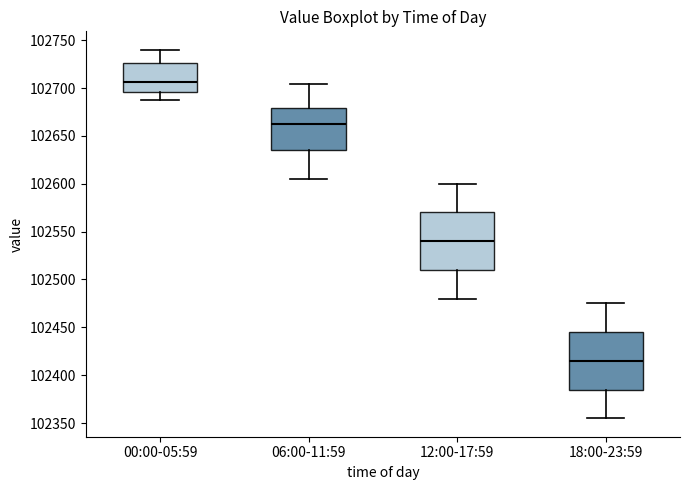

Reading left to right, read every box against the y-axis: the position of its median line, the range the box covers, and the ends of its whiskers. The values are not printed on the chart, so give them approximately, as read against the axis.

00:00-05:59: median 102705, box 102695 to 102725, whiskers 102690 to 102740
06:00-11:59: median 102660, box 102635 to 102680, whiskers 102605 to 102705
12:00-17:59: median 102540, box 102510 to 102570, whiskers 102480 to 102600
18:00-23:59: median 102415, box 102385 to 102445, whiskers 102355 to 102475